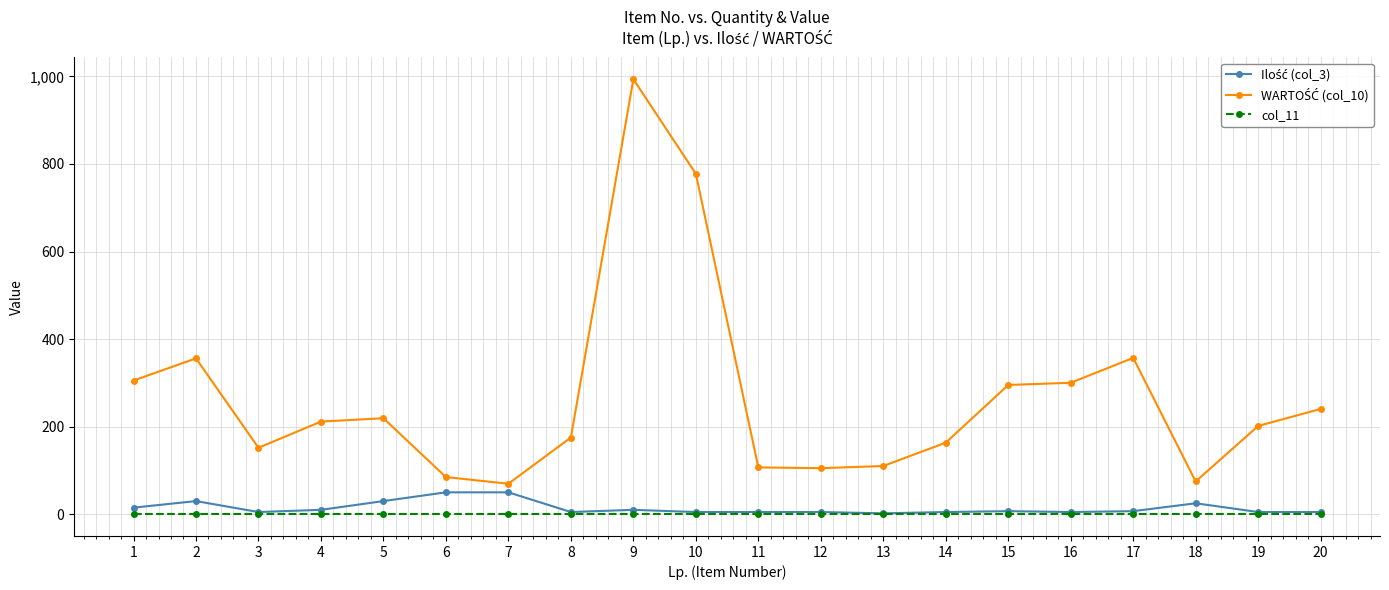

What is the greatest value displayed?

993.6